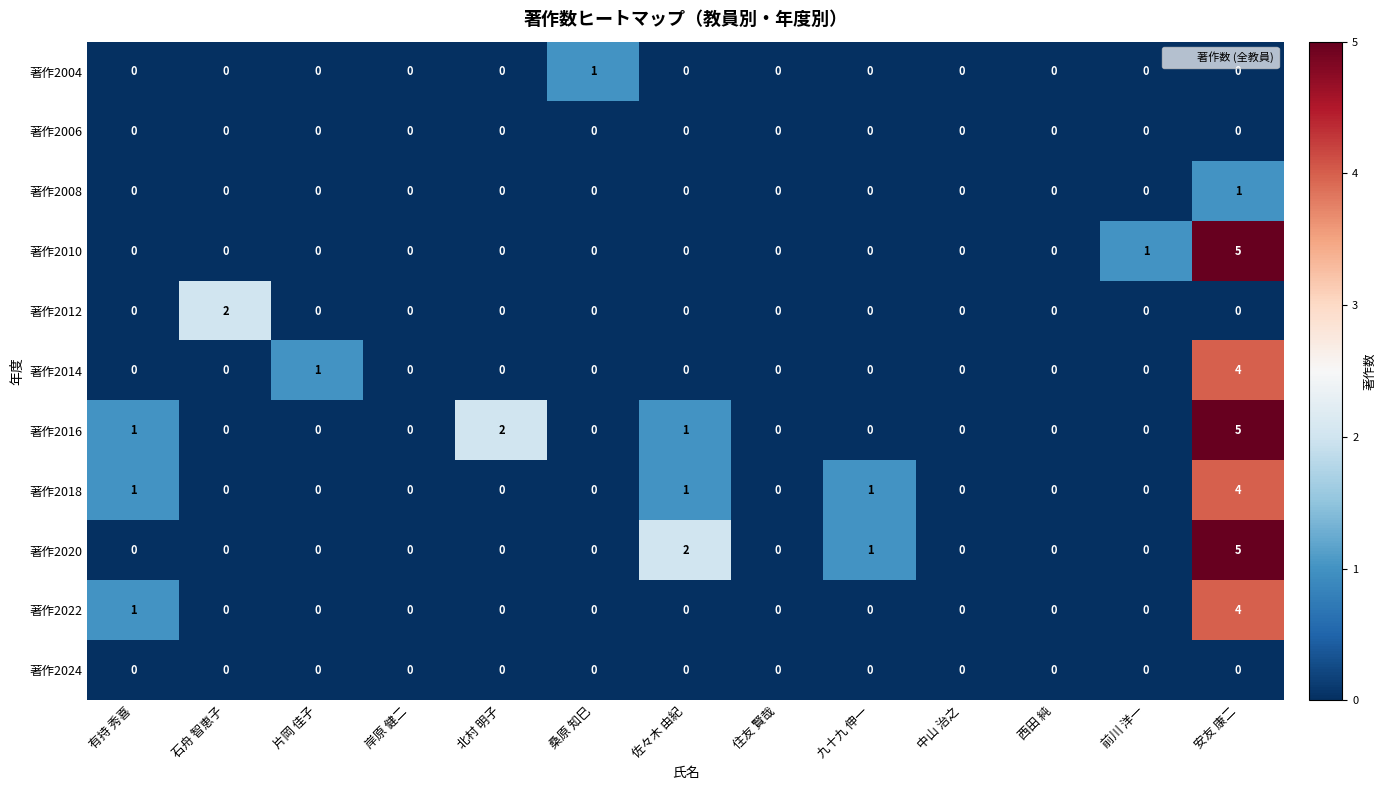

At which label is 著作2016 closest to 2?

北村 明子